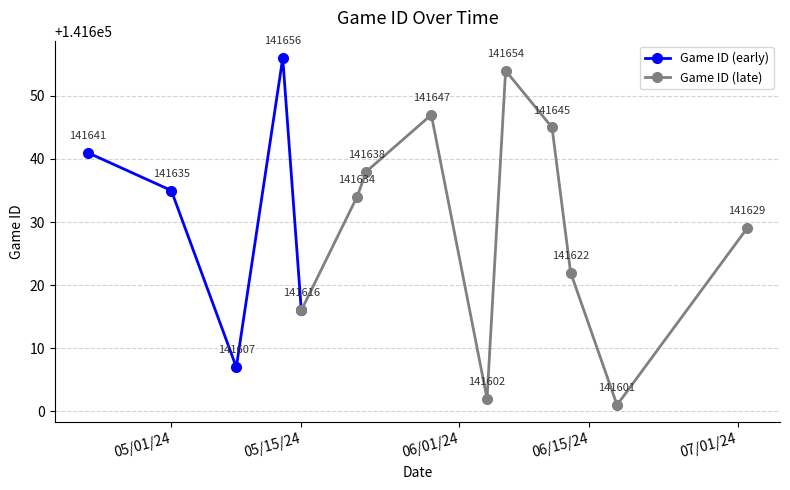

At which label does the data first exceed 141635?

4/22/24